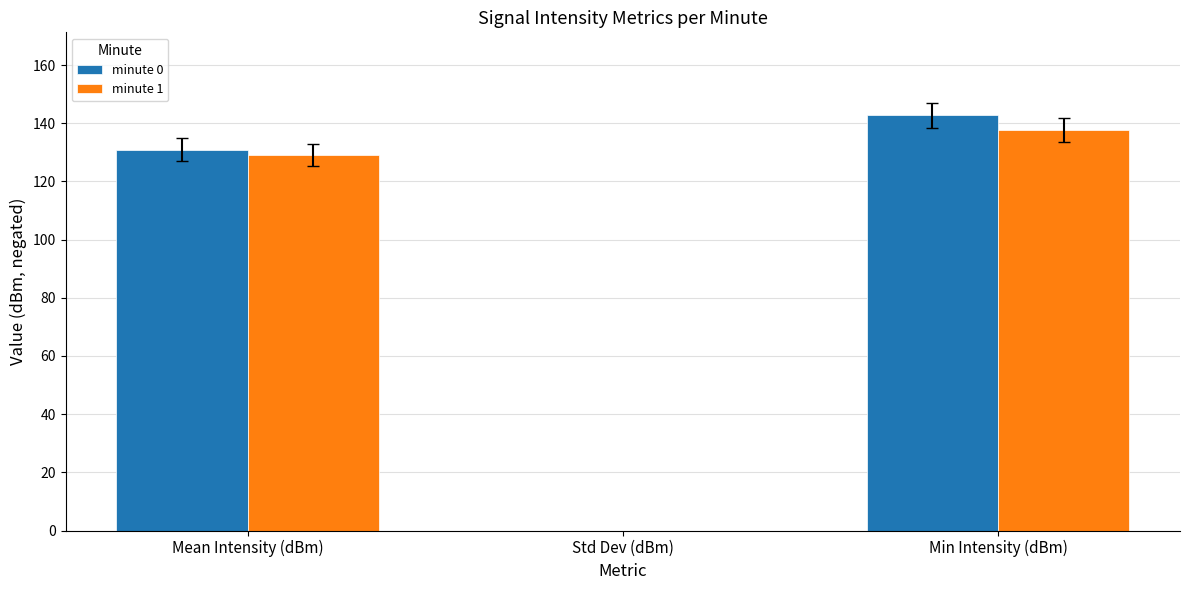

What is the value of the minute 0 bar at the 3rd from the left?

142.7